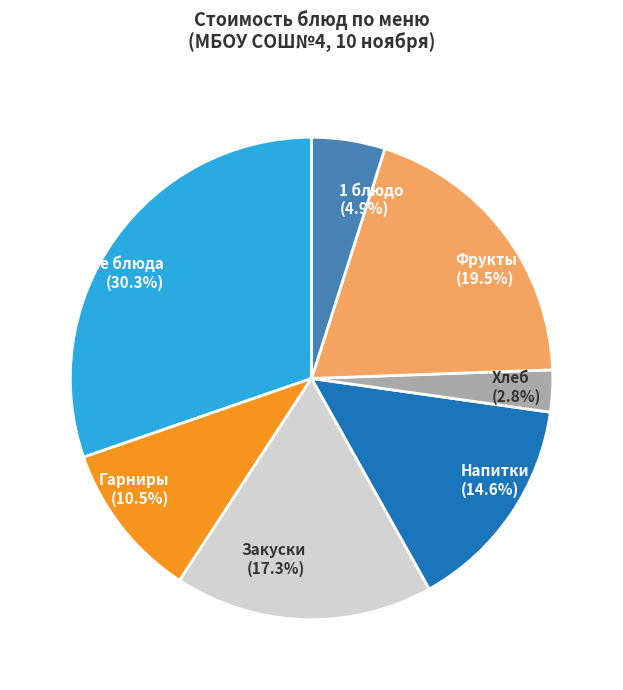

Which slice is the smallest?

Хлеб (2.8%)